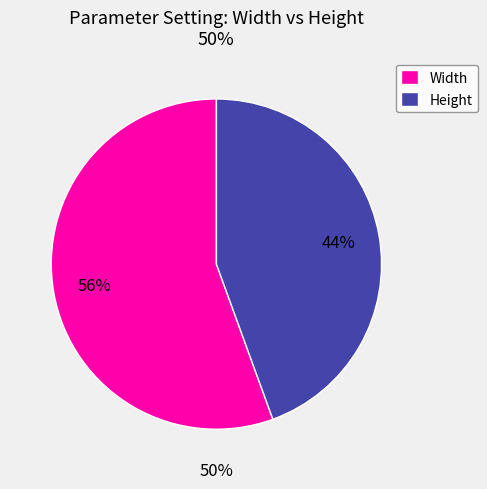

What portion of the pie excludes Width?

44.4%